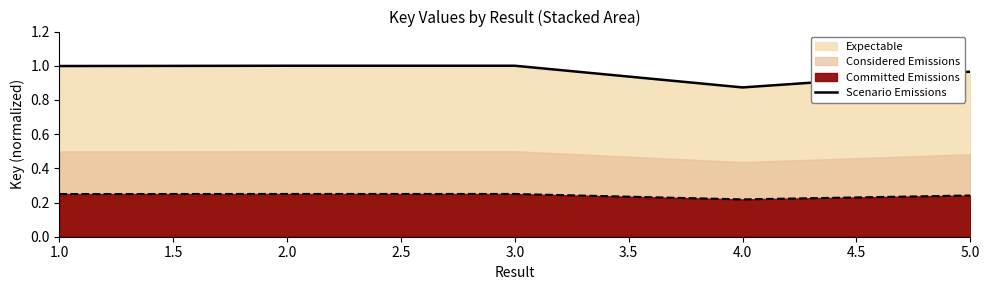

What is the difference between the maximum and minimum values?

0.1